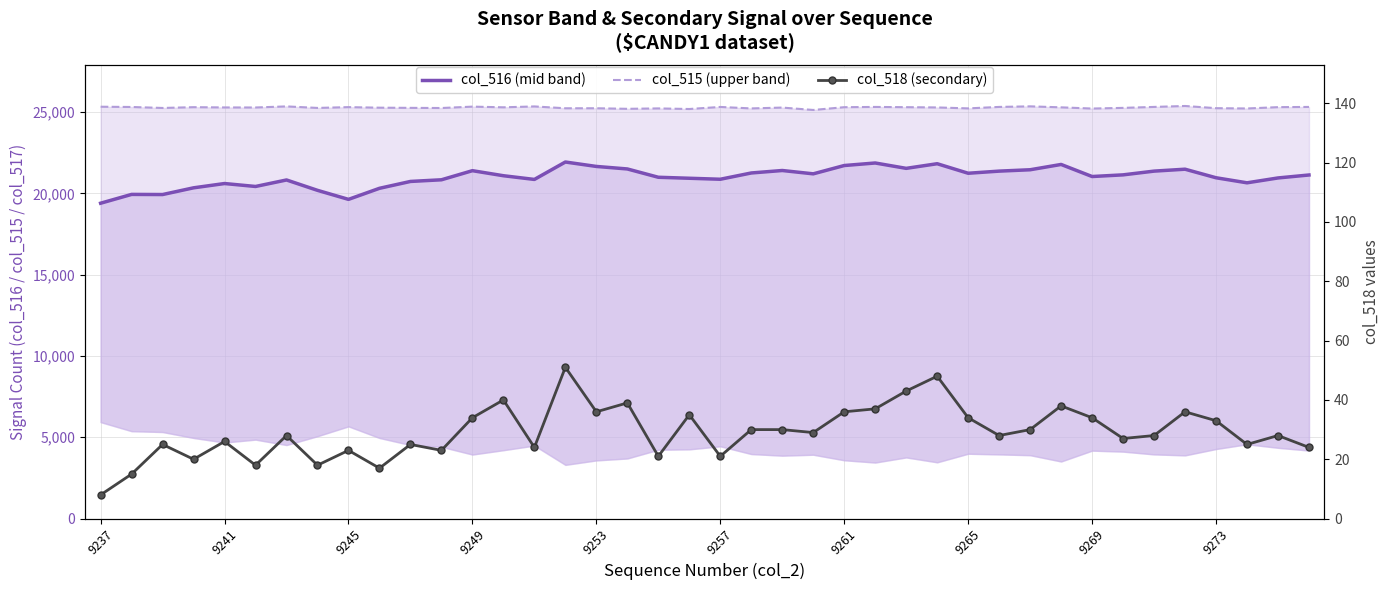

What is the sum of all col_518 (secondary) values?

1165